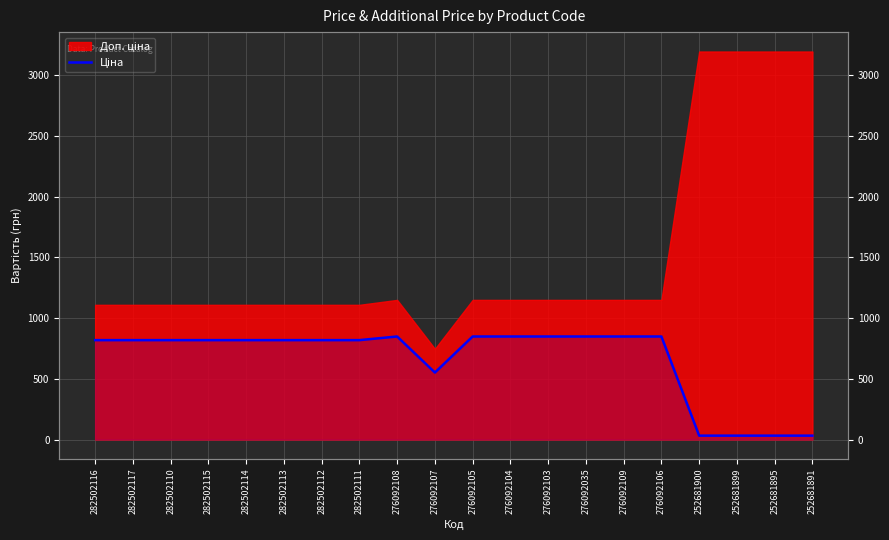

Rank the categories by value from highest to lowest.

276092108, 276092105, 276092104, 276092103, 276092035, 276092109, 276092106, 282502116, 282502117, 282502110, 282502115, 282502114, 282502113, 282502112, 282502111, 276092107, 252681900, 252681899, 252681895, 252681891